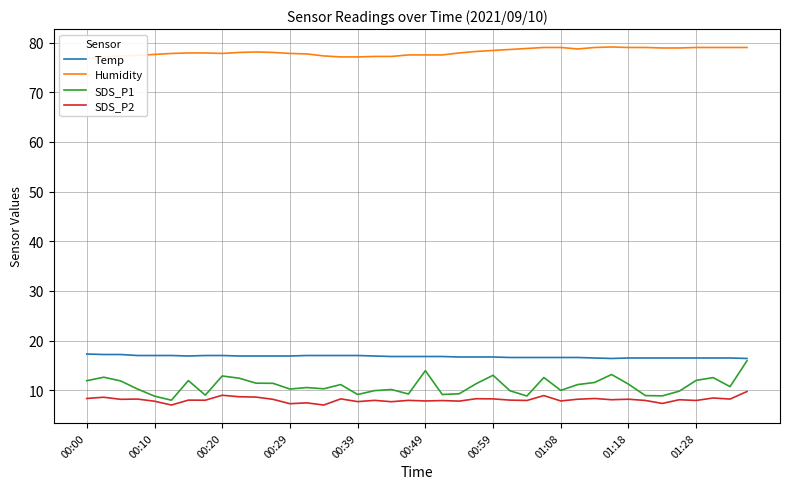

What is the total value across all series at 11?

114.5